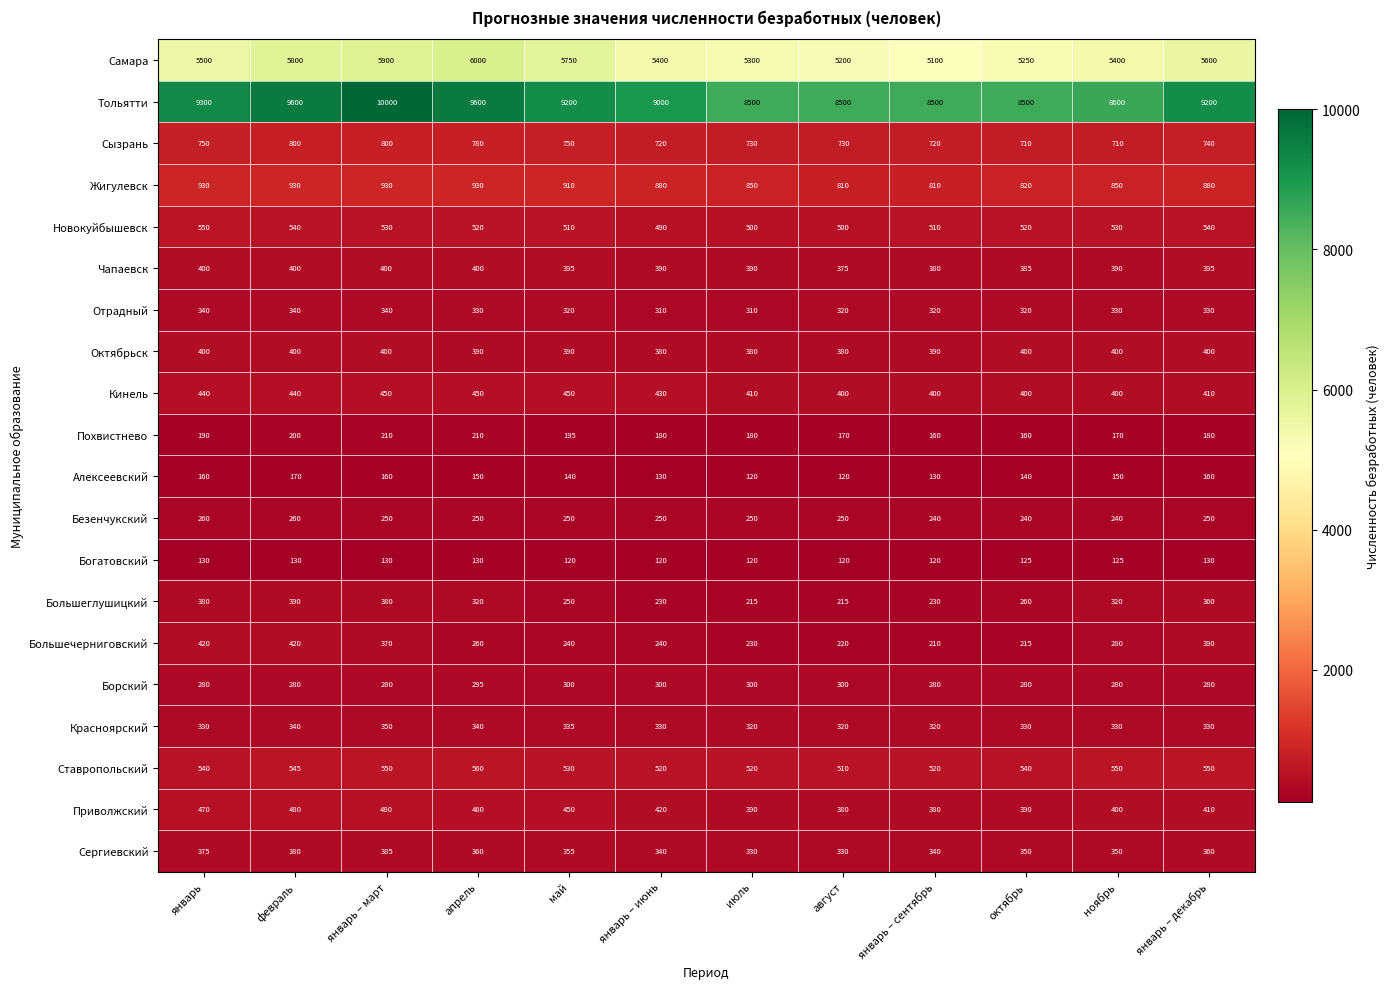

At which label does Новокуйбышевск reach its peak?

январь